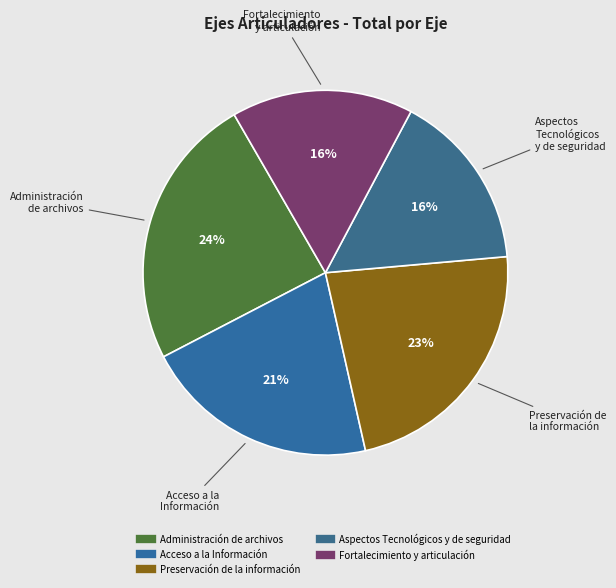

True or false: Acceso a la Información accounts for 21% of the total.

True